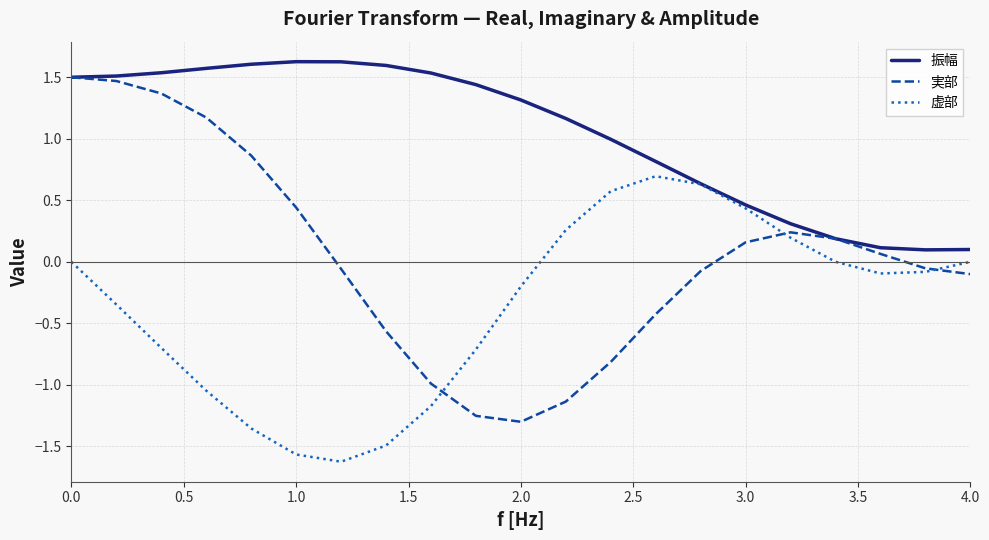

Does the chart display data point markers on the line(s)?

No